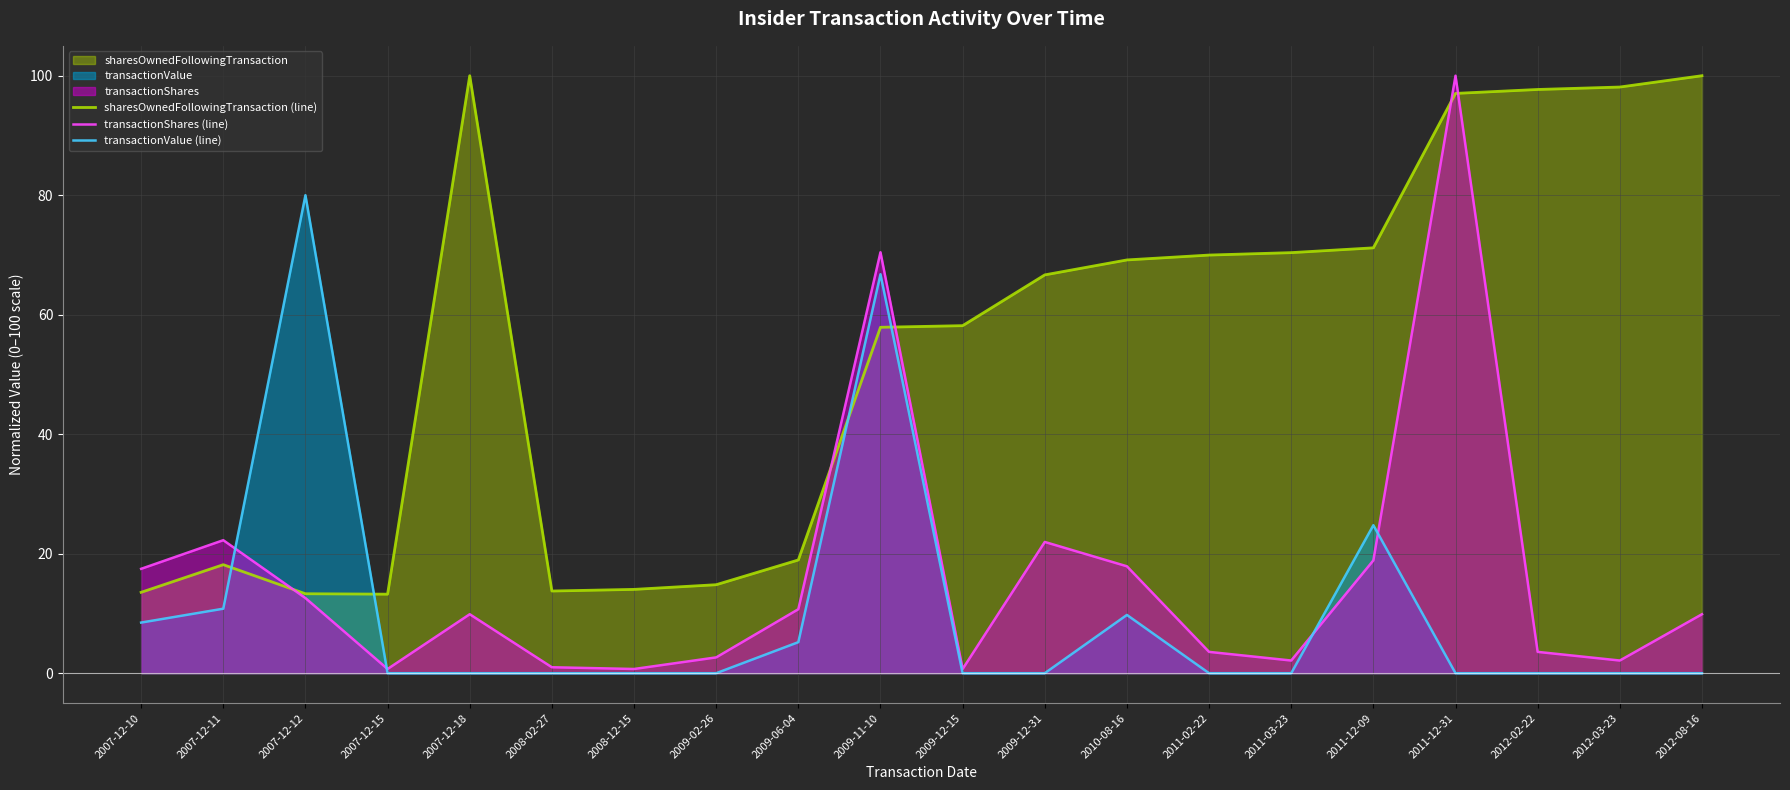

What position from the right is 2011-02-22?

7